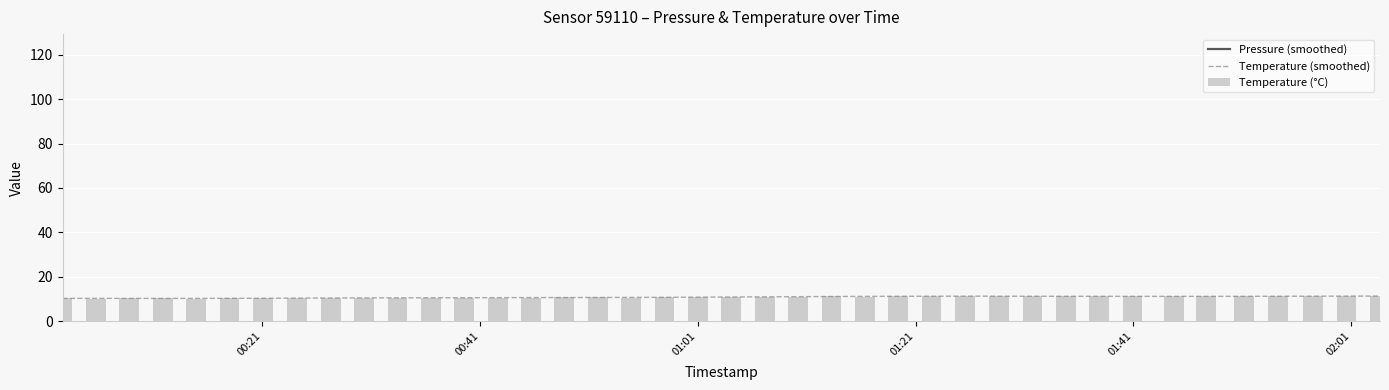

What is the highest value of the Temperature (smoothed) series?

11.3